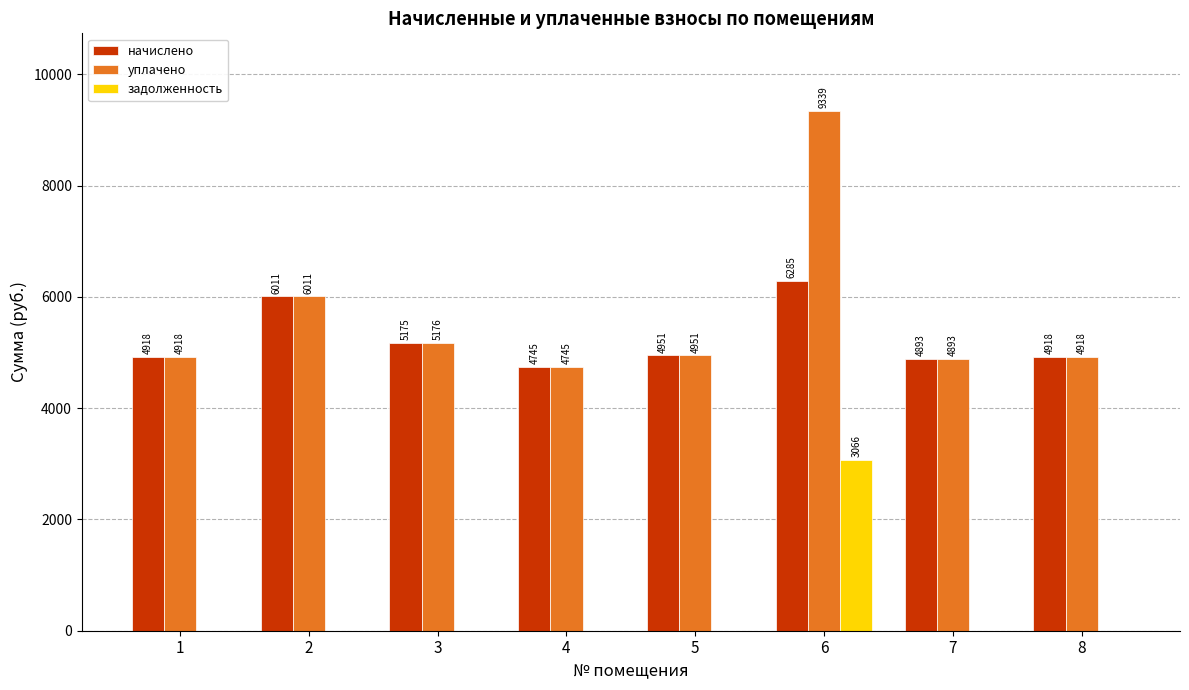

The value of начислено at 5 is 4951.4. True or false?

True